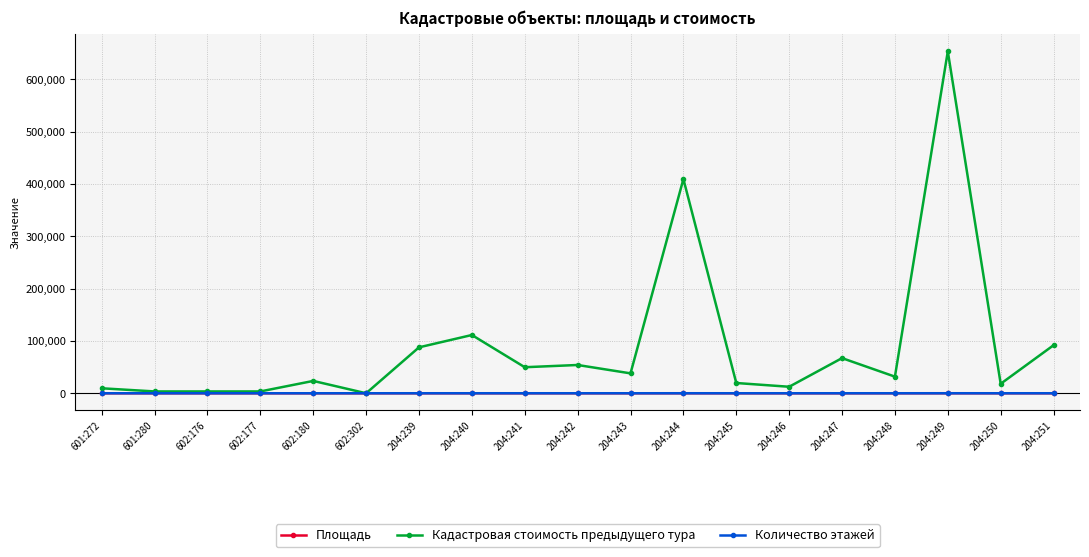

What is the label of the 12th point from the right?

204:240